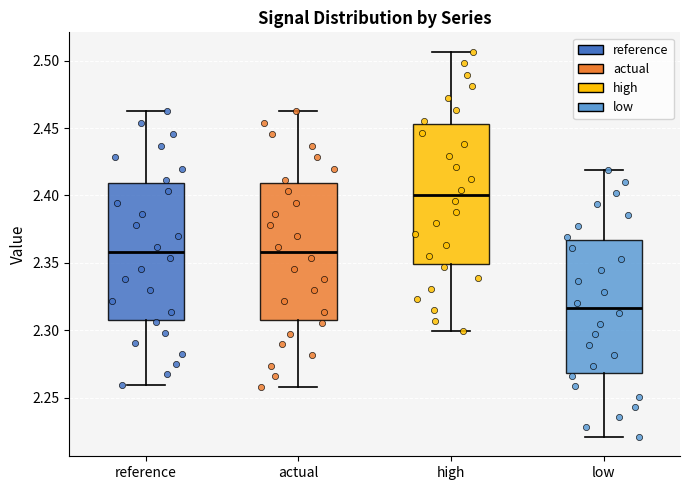

Which box has the lowest median line?

low